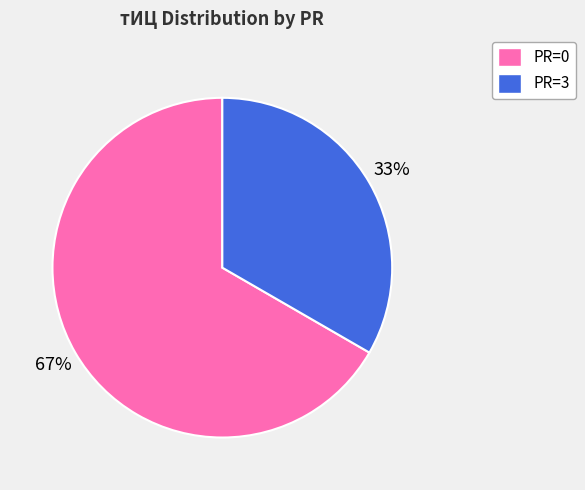

Is the sum of PR=3 and PR=0 greater than half?

Yes